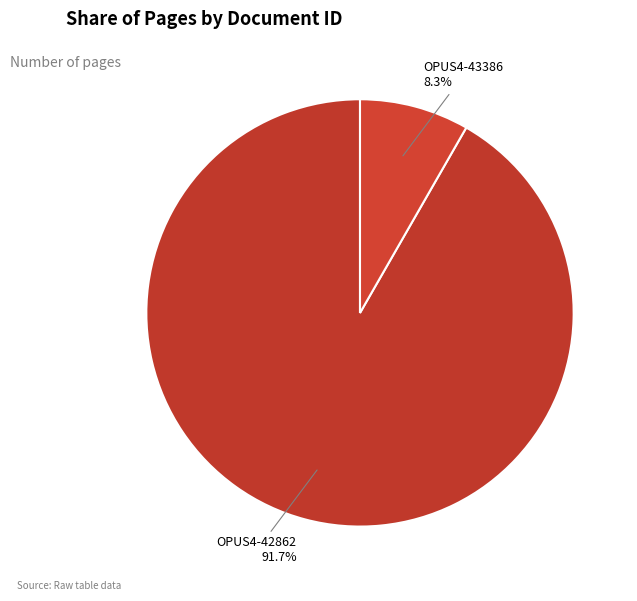

How much of the chart is everything except OPUS4-43386?

91.7%